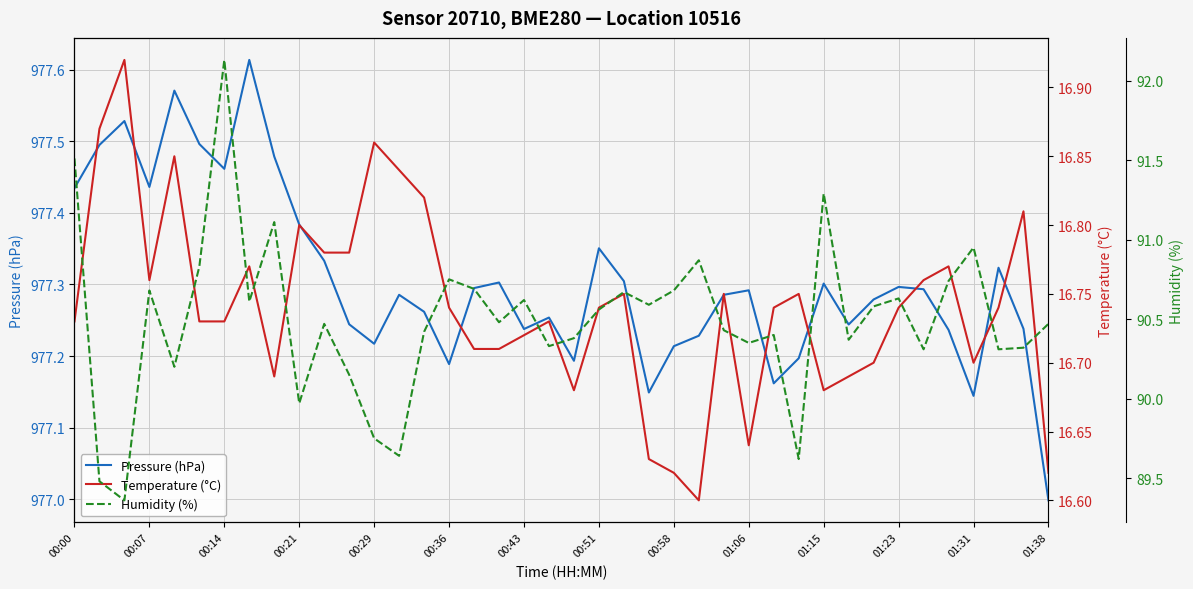

What is the average value of the Pressure (hPa) series?

977.3